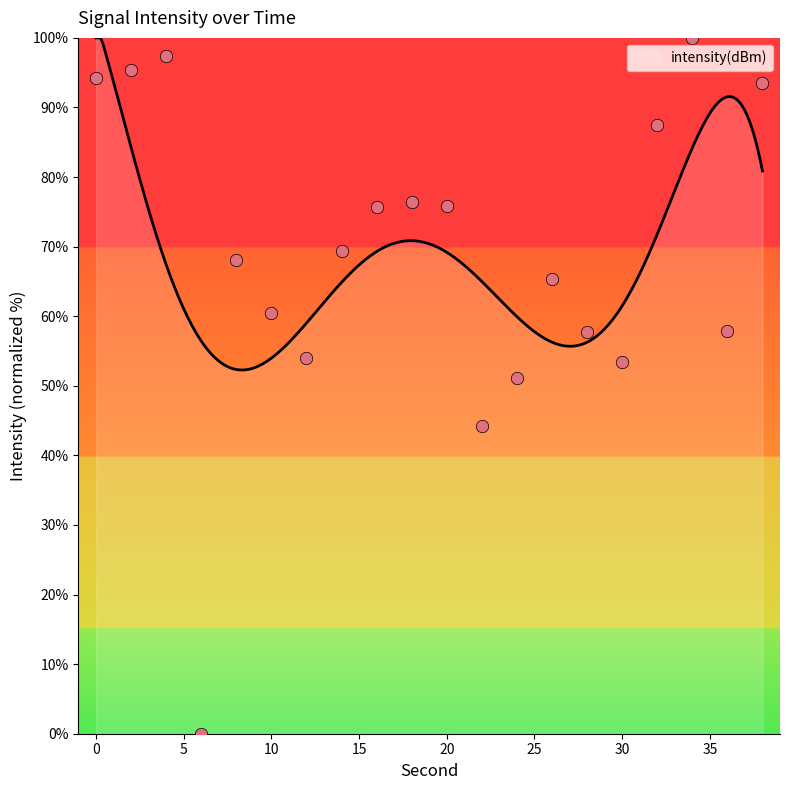

What is the change in value from 14 to 34?

+30.7